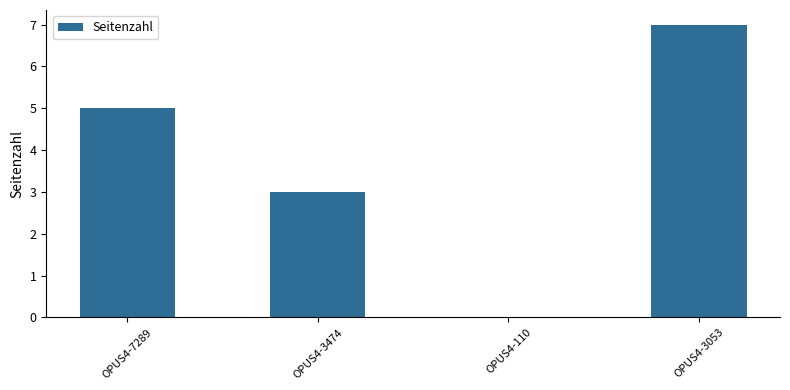

True or false: the data shows 0 at OPUS4-110.

True